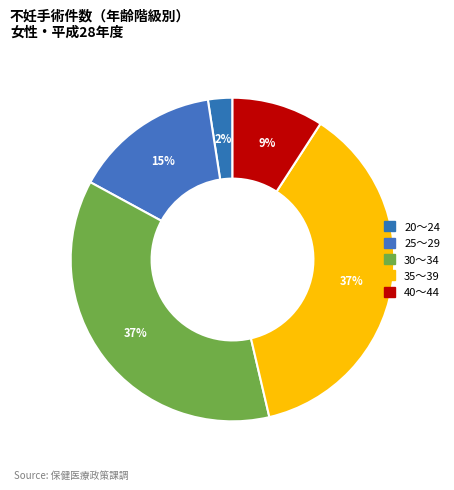

Is it true that 25～29 is 15% of the pie?

True